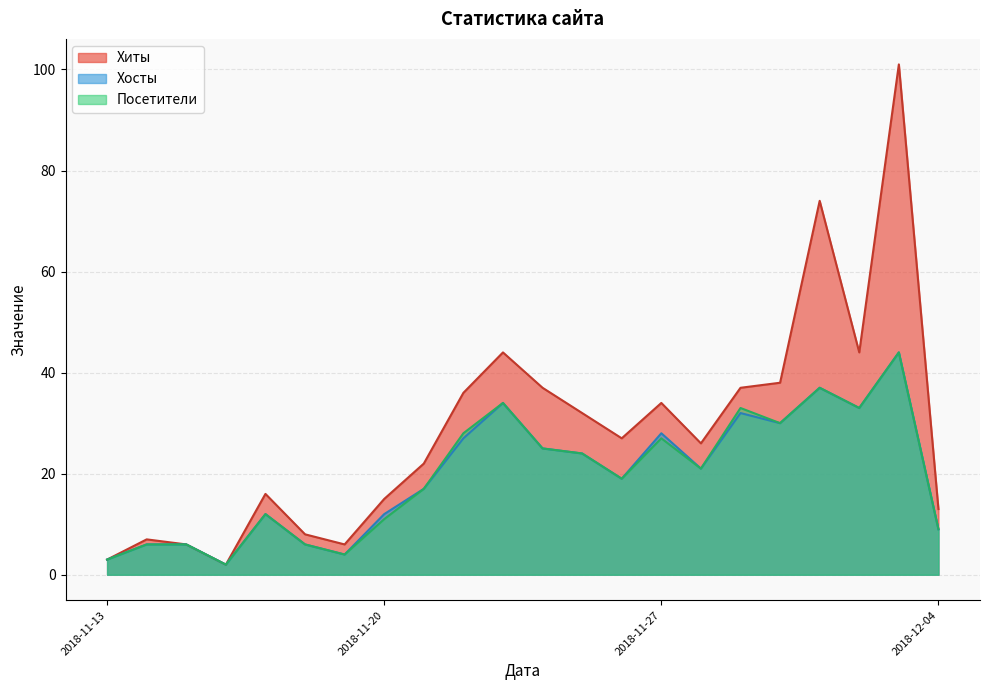

What is the sum of the Хиты values at 2018-11-30 and 2018-11-28?

64